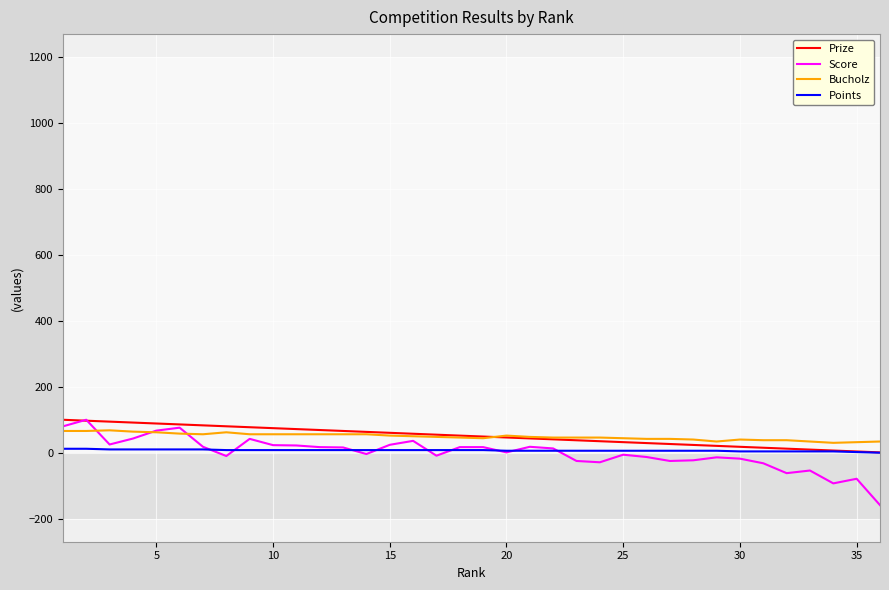

Which series has the widest spread of values?

Score